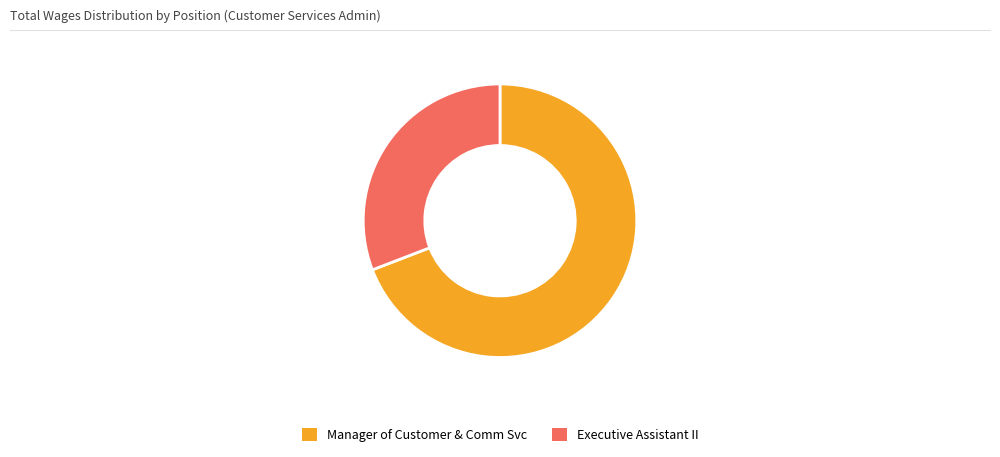

Is it true that Executive Assistant II is 17% of the pie?

False